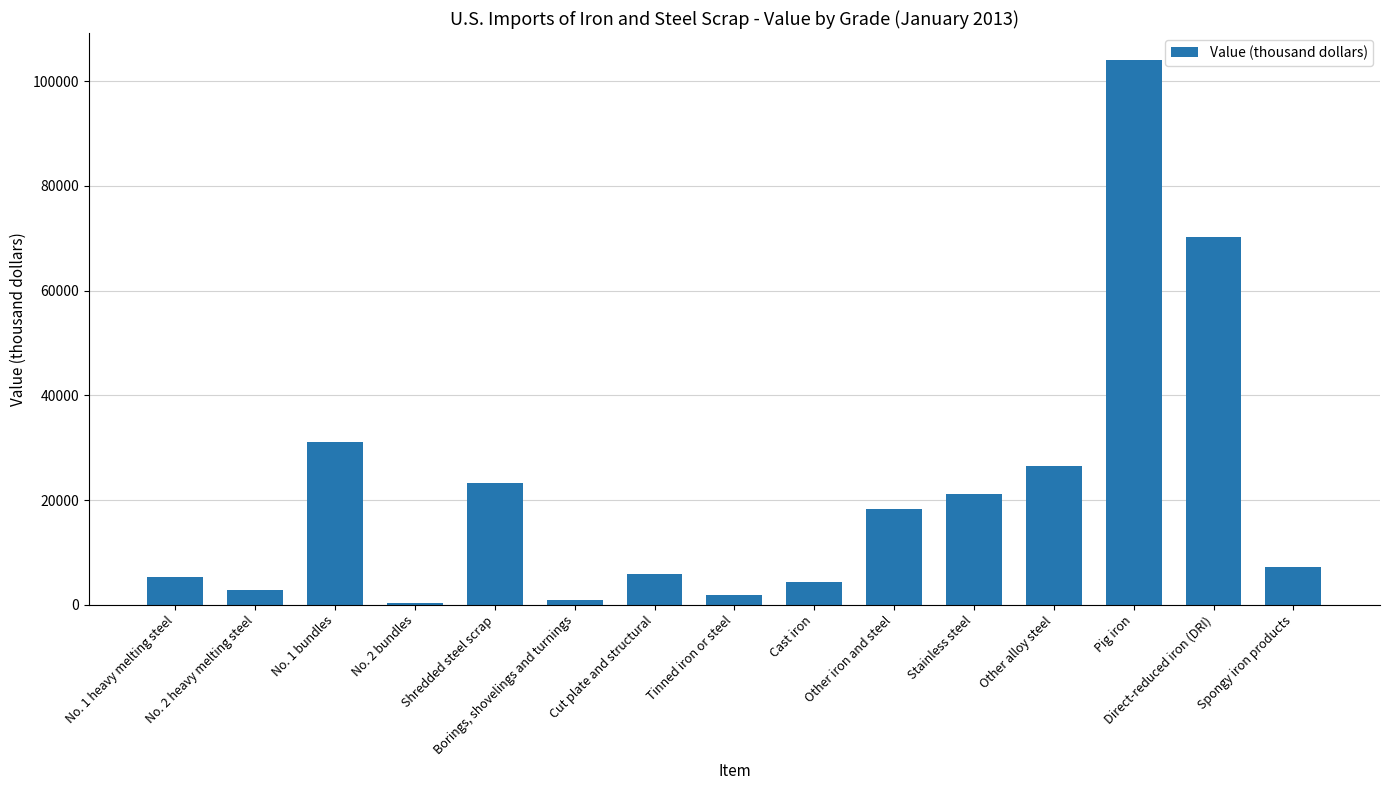

What is the average value?

21528